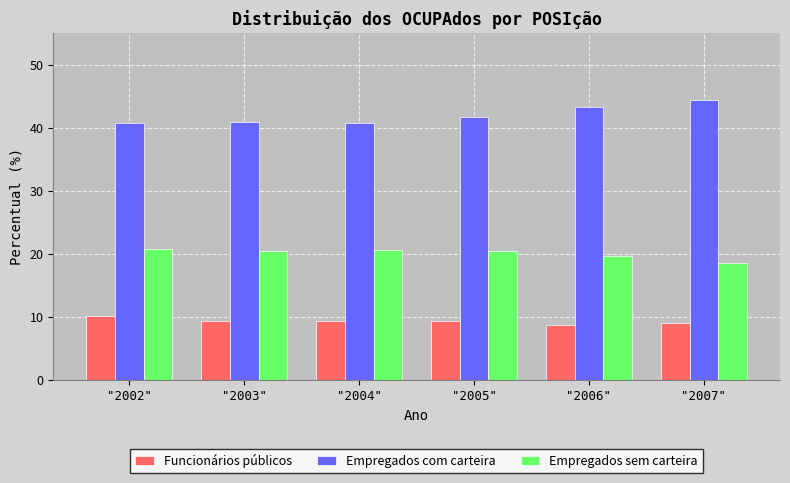

How many bars are there in each group?

3